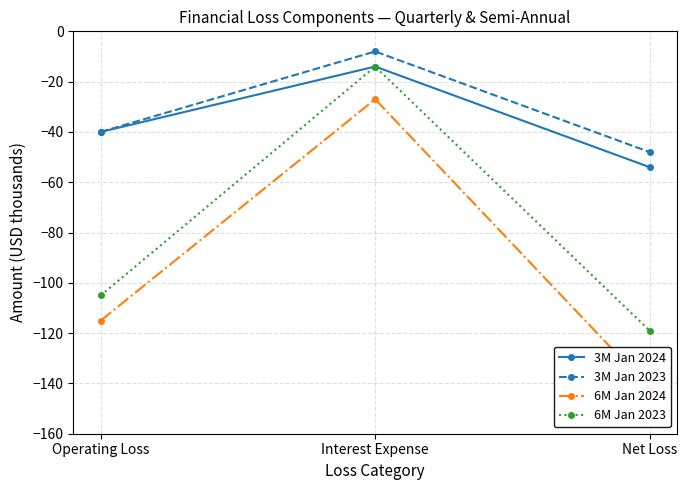

Rank the series by their maximum value, from lowest to highest.

6M Jan 2024, 3M Jan 2024, 6M Jan 2023, 3M Jan 2023